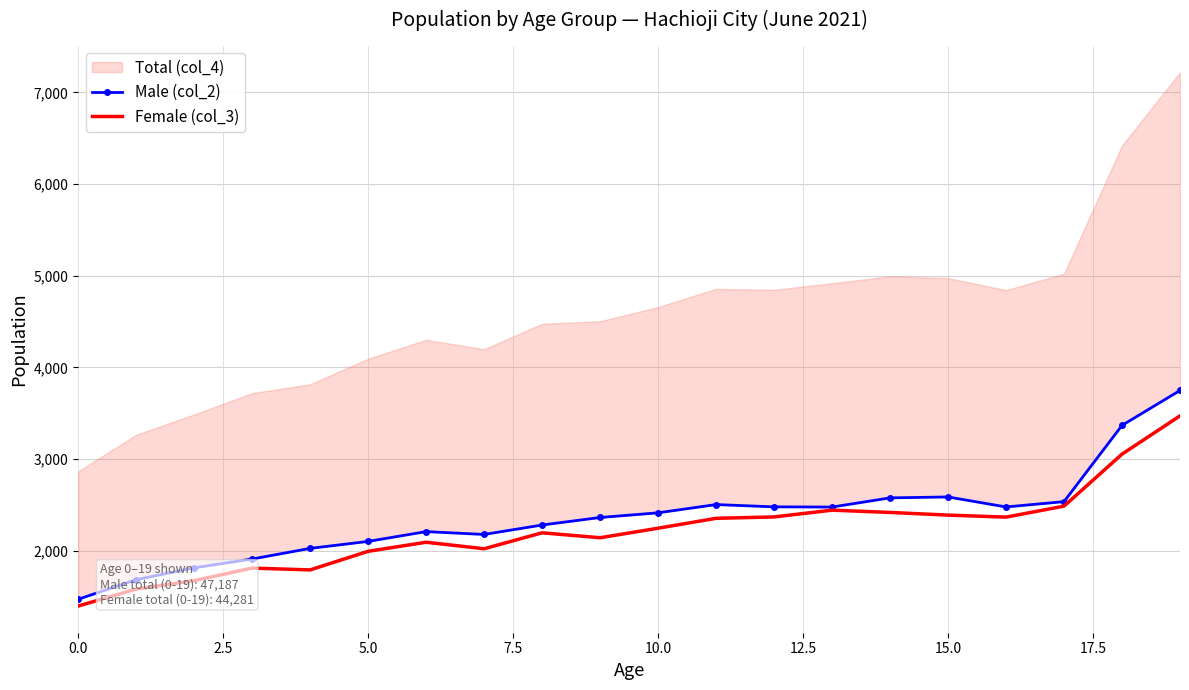

Does the chart have visible grid lines?

Yes